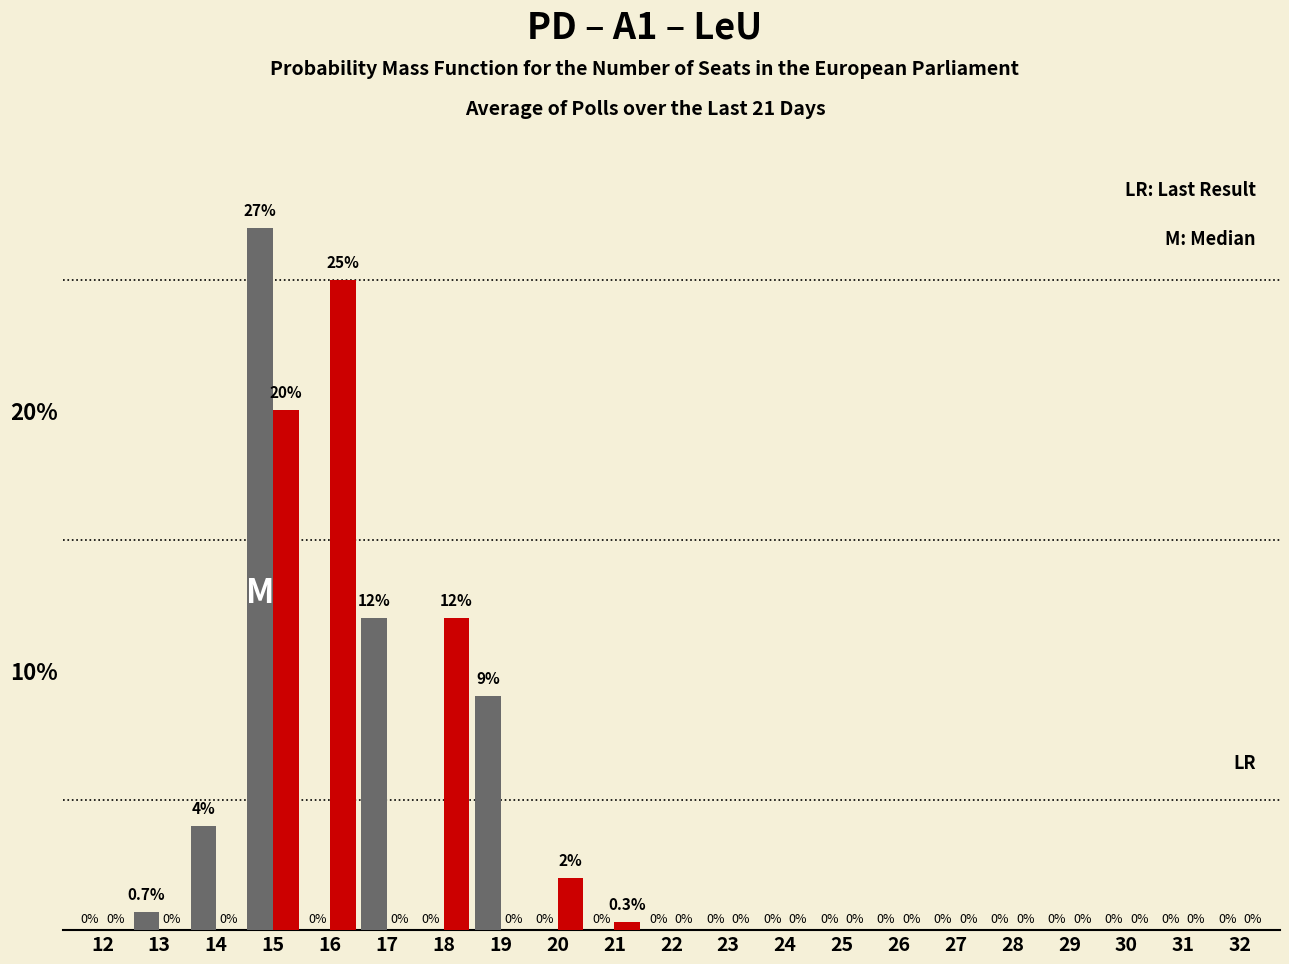

At which category is the sum across all series the highest?

15